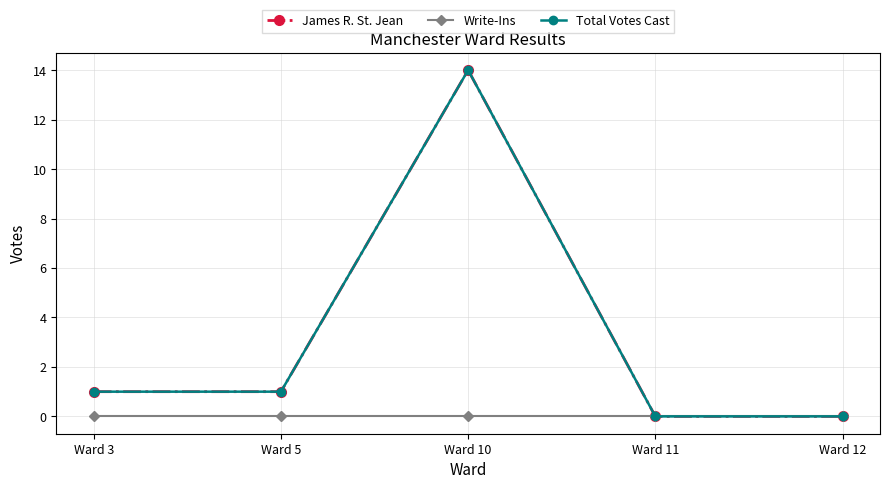

Is the value of Write-Ins at Ward 11 greater than the value of Total Votes Cast at Ward 12?

No